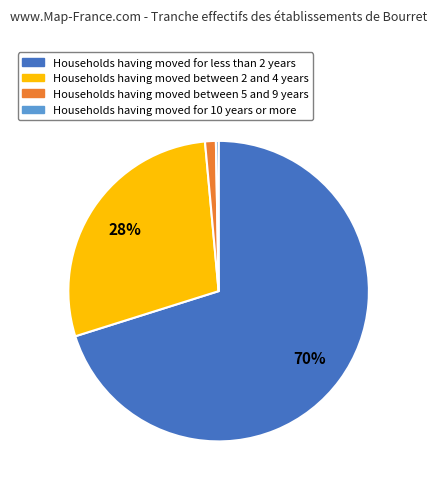

To the nearest percent, what is the average slice percentage?

25%